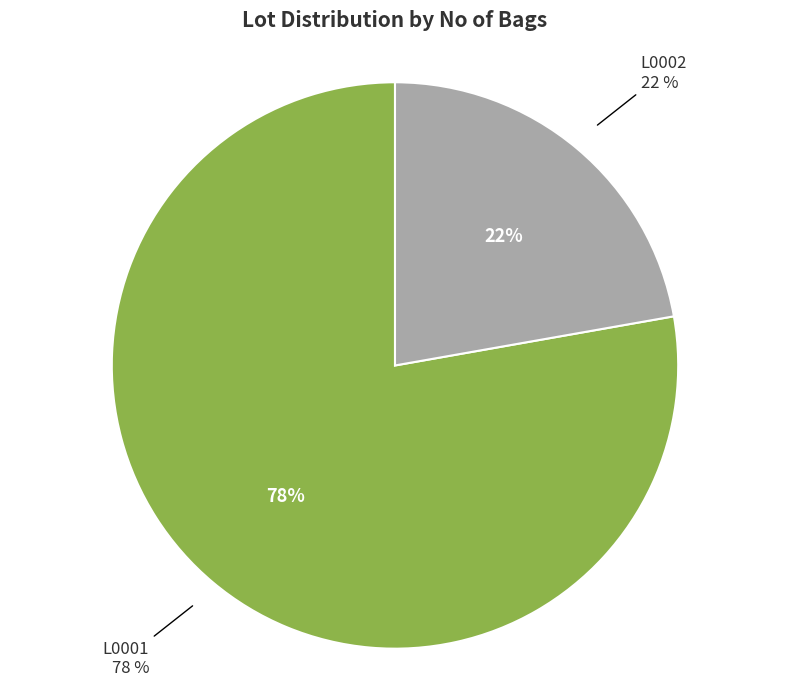

True or false: L0002 accounts for 22% of the total.

True